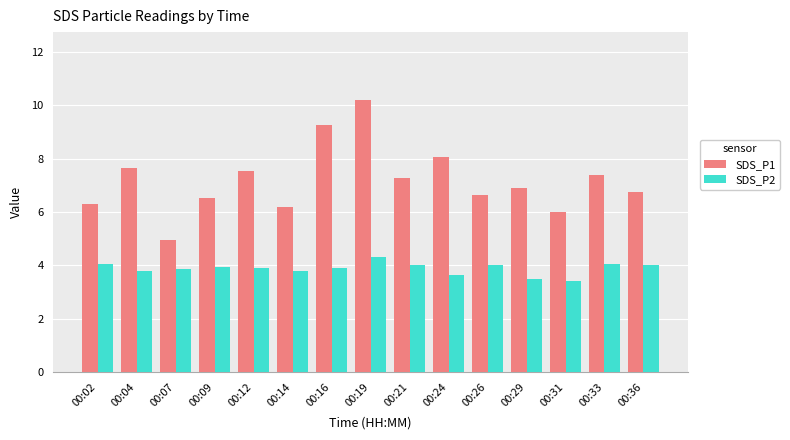

What are all the series names shown in the legend?

SDS_P1, SDS_P2